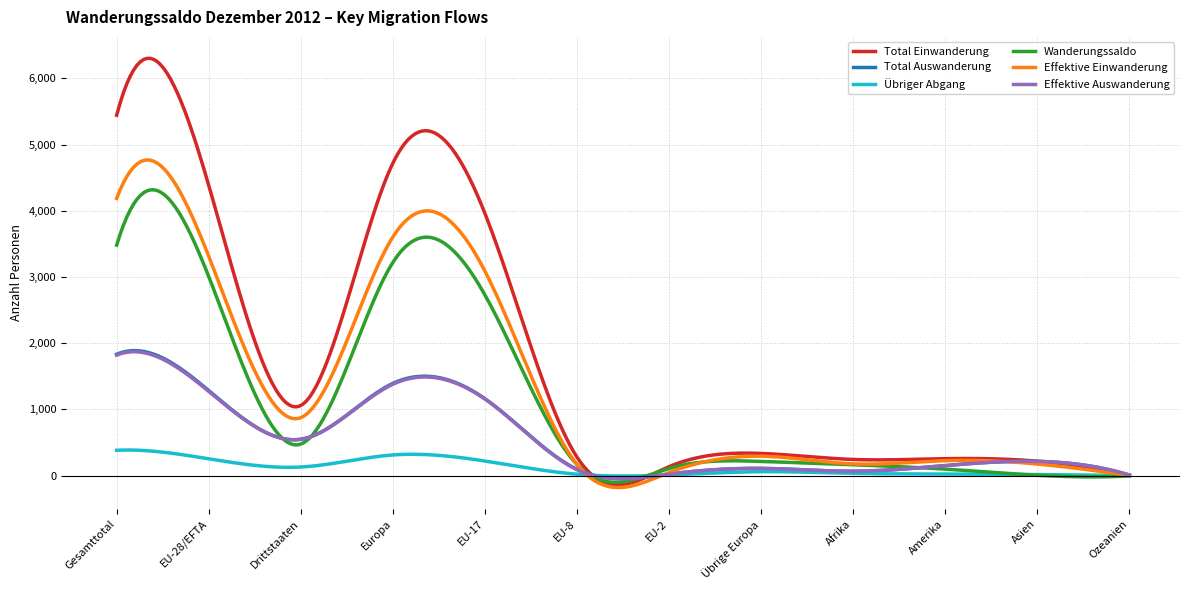

What is the minimum value shown in the chart?

-181.2